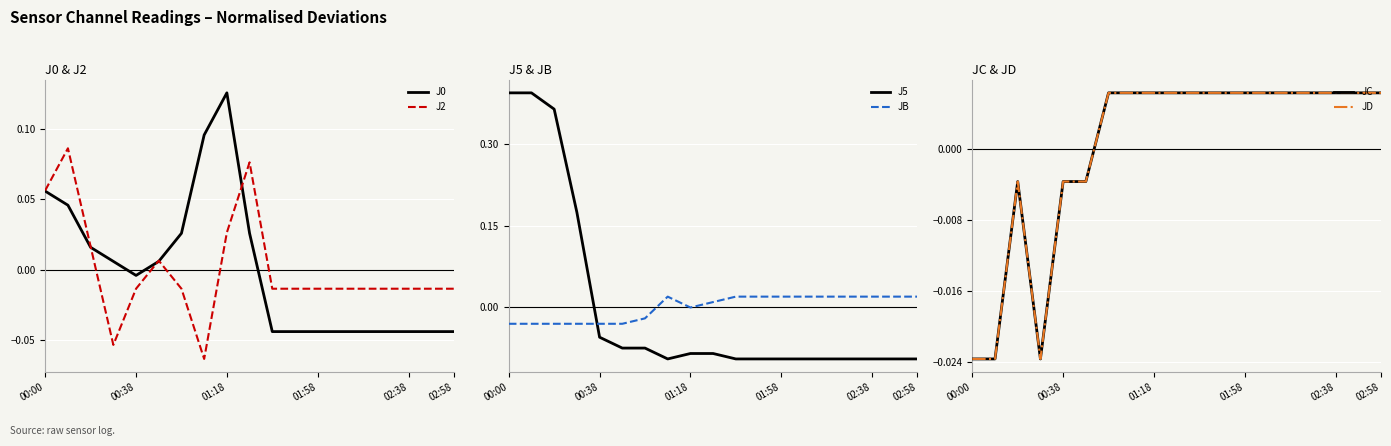

The value of J0 at 10 is -0.1. True or false?

False